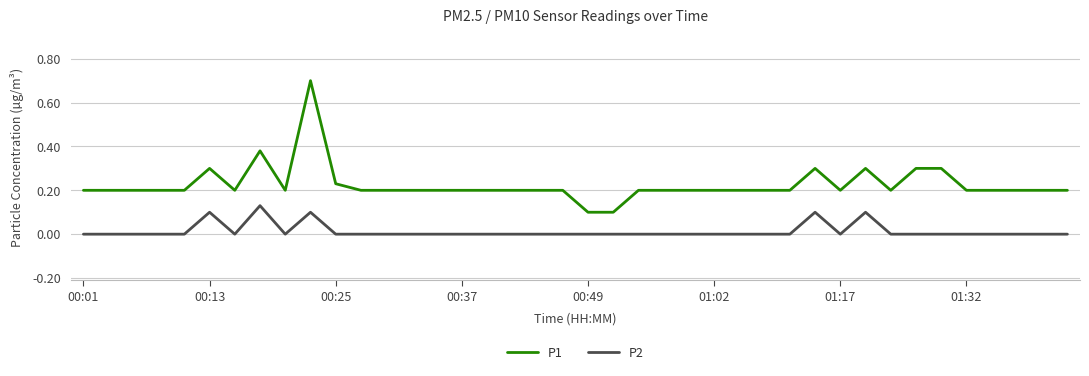

True or false: P1 and P2 intersect in this chart.

False